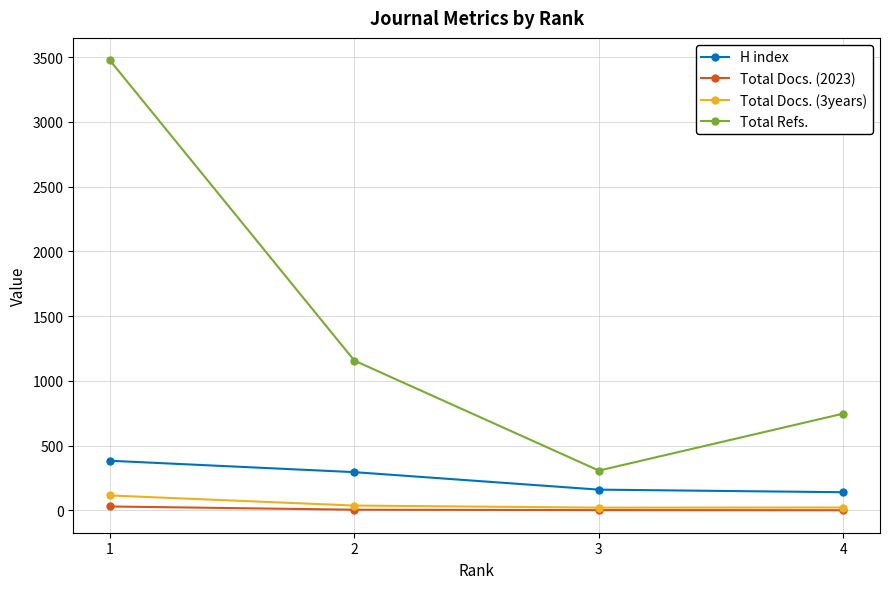

Which series has the widest spread of values?

Total Refs.